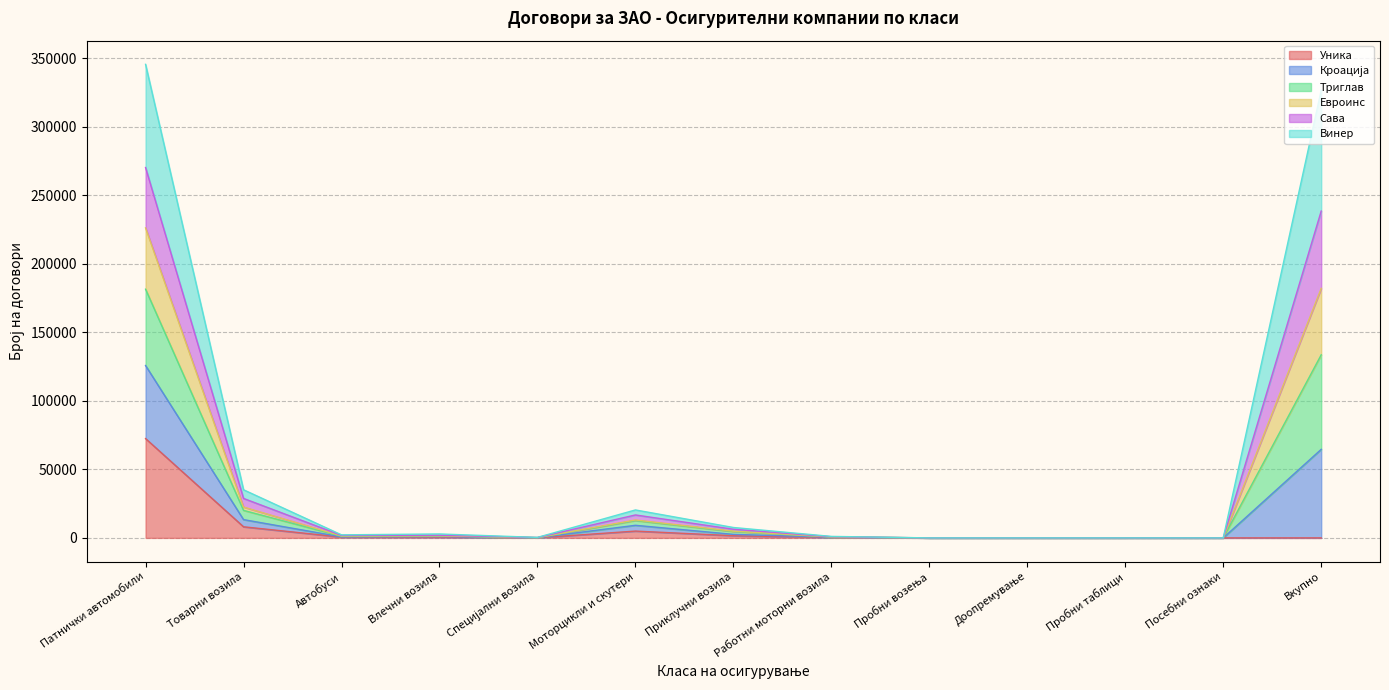

Where does the Триглав series first go above 1812?

Патнички автомобили